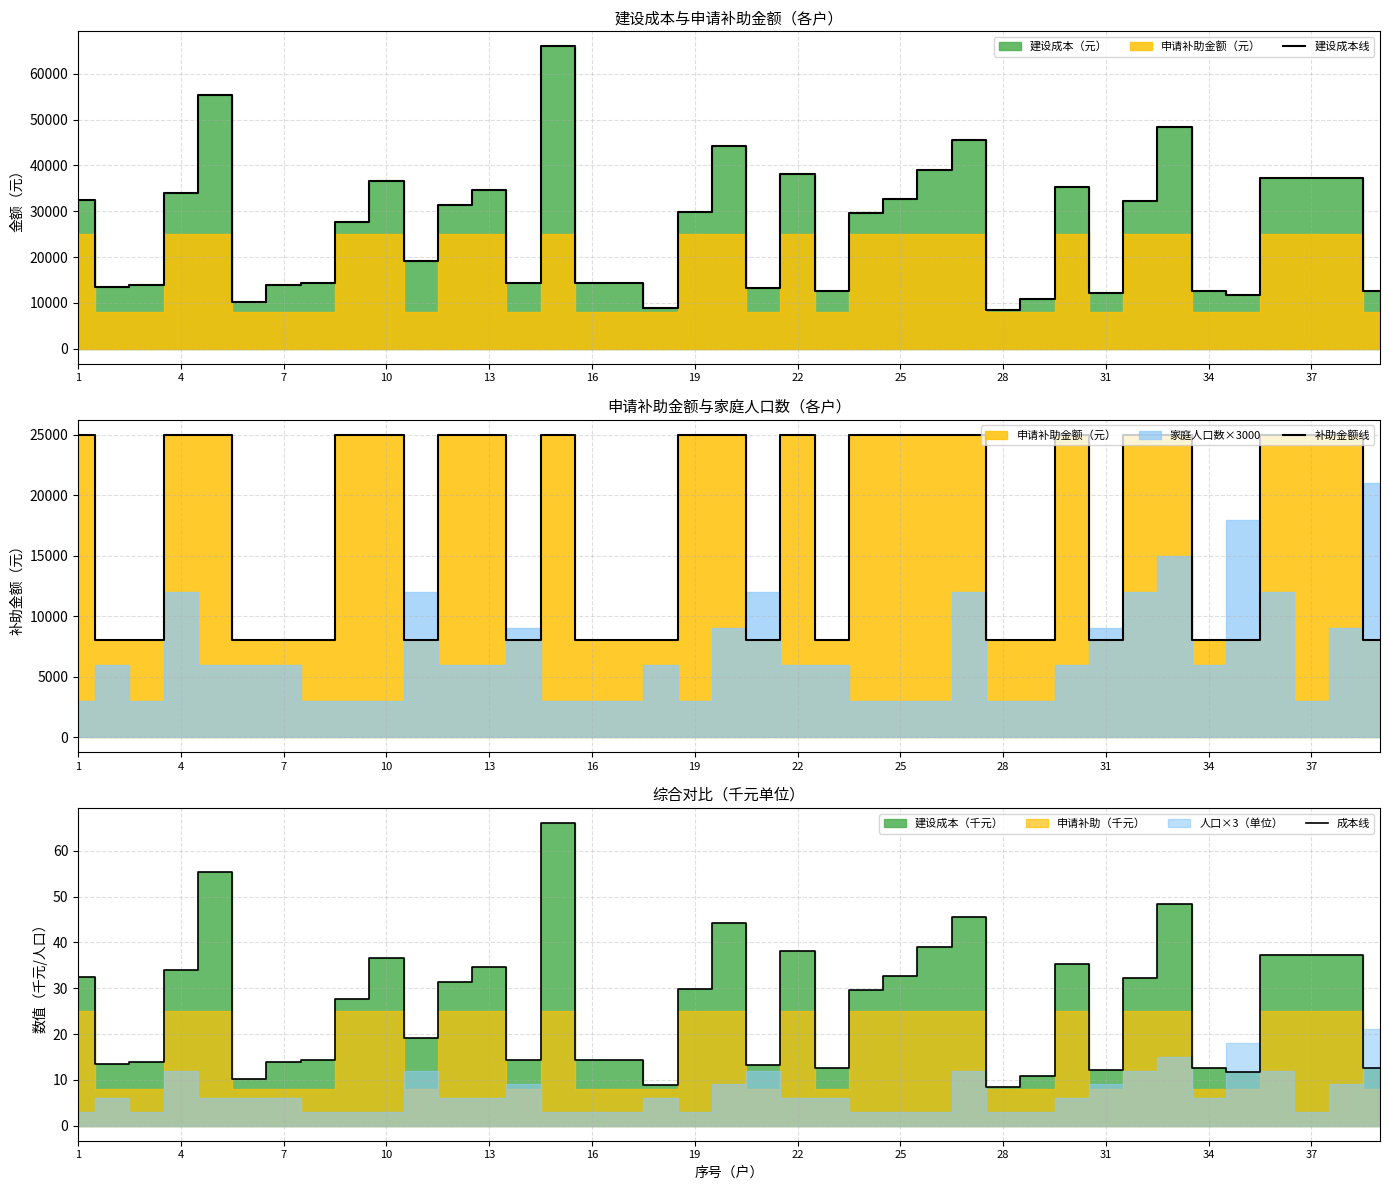

True or false: 成本线 and 建设成本线 intersect in this chart.

False